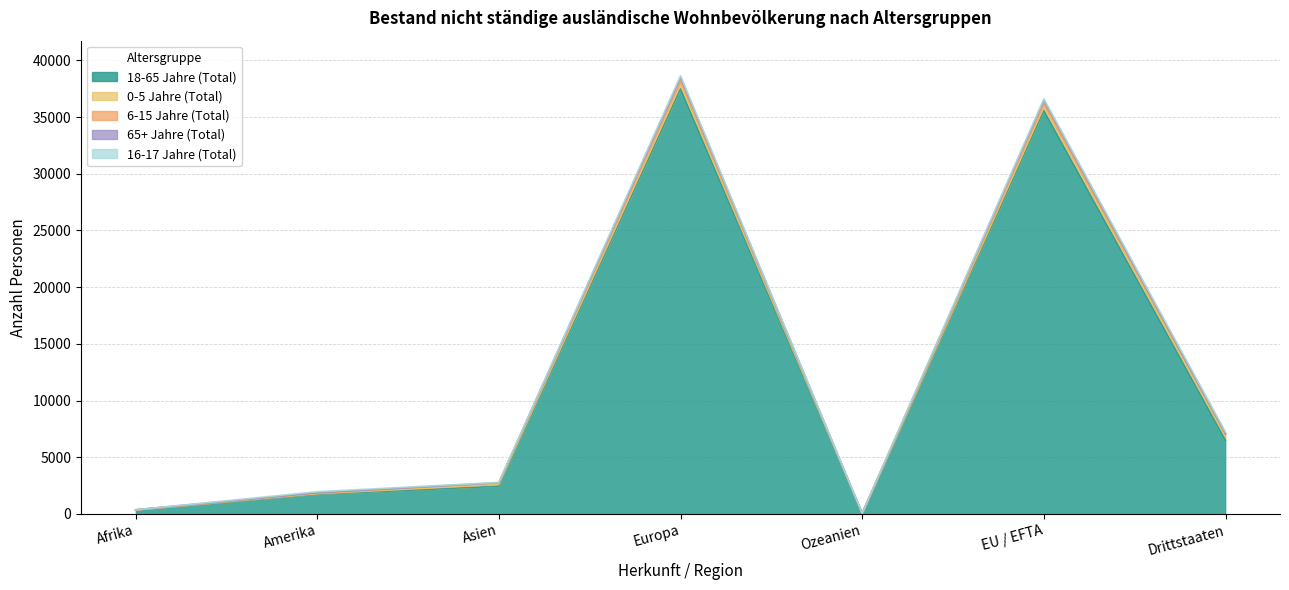

Where is the first local maximum for 18-65 Jahre (Total)?

Europa